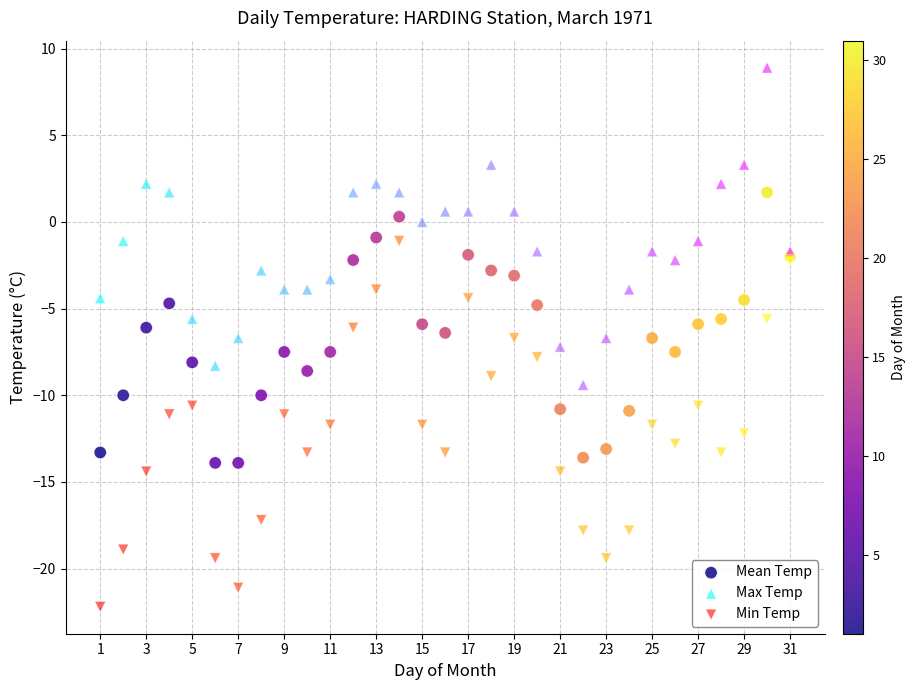

Which series has the widest spread of Y values?

Min Temp